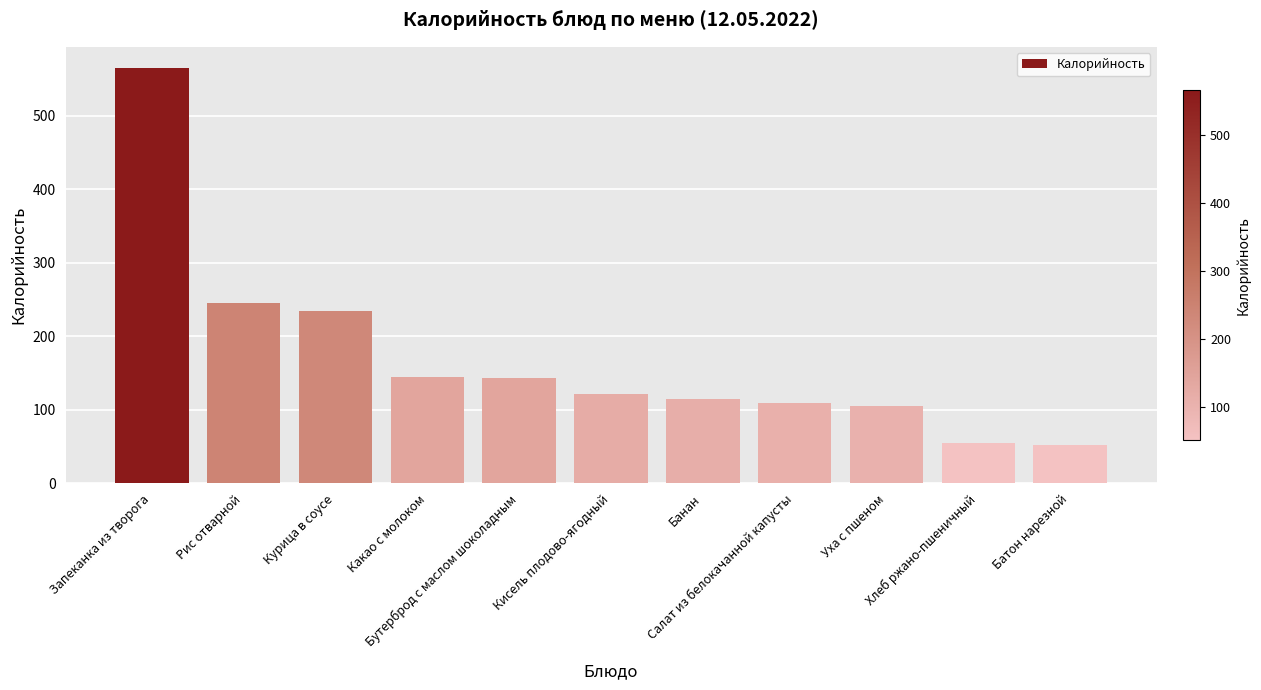

True or false: the data shows 54.3 at Хлеб ржано-пшеничный.

True